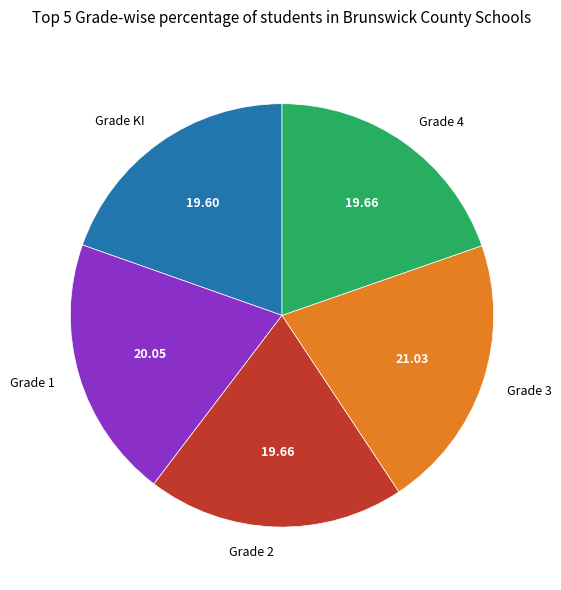

Is the sum of Grade 1 and Grade 3 greater than half?

No